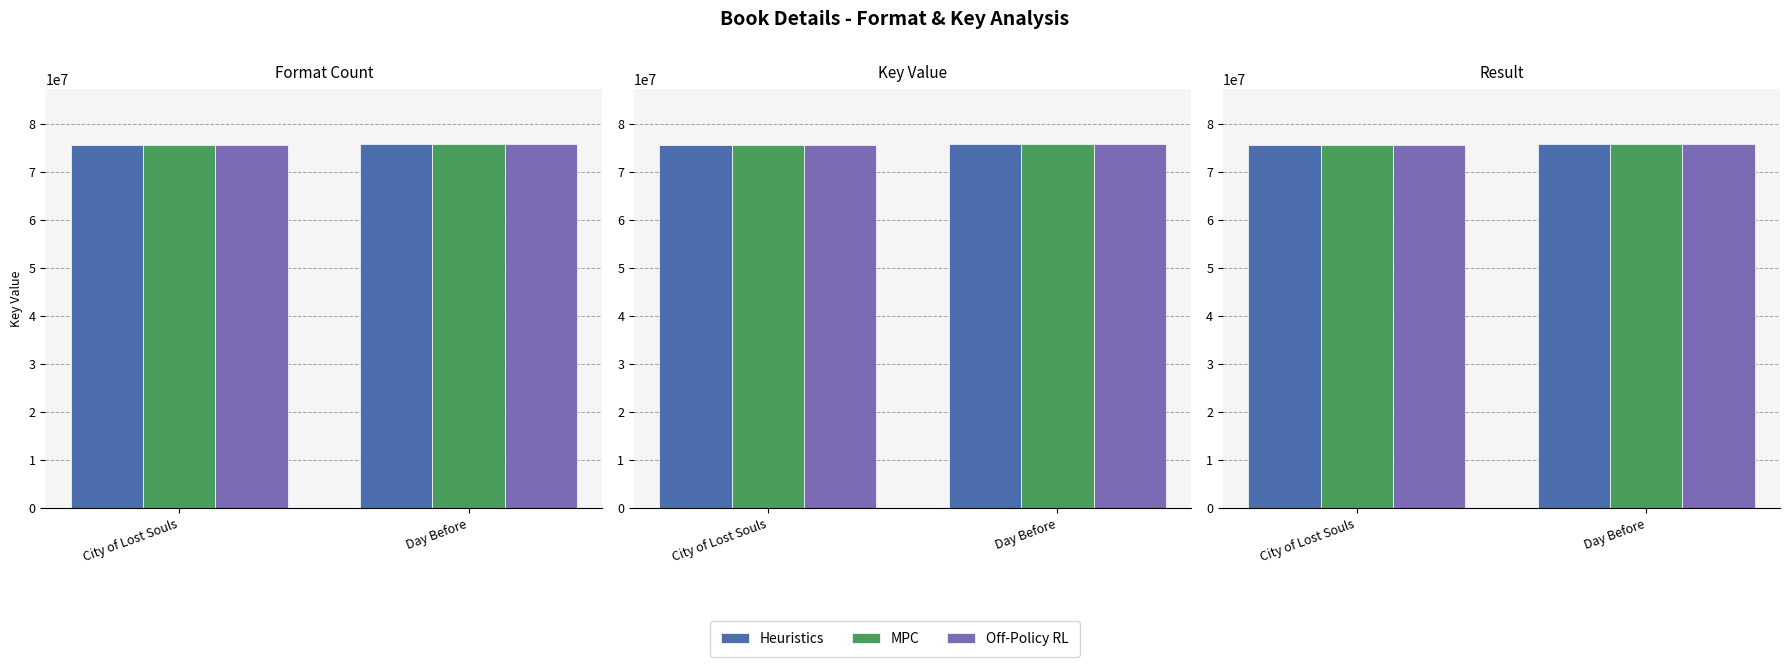

Reading left to right, extract all data points from this chart.

Heuristics: 75593231	75910416
MPC: 75593231	75910416
Off-Policy RL: 75593231	75910416